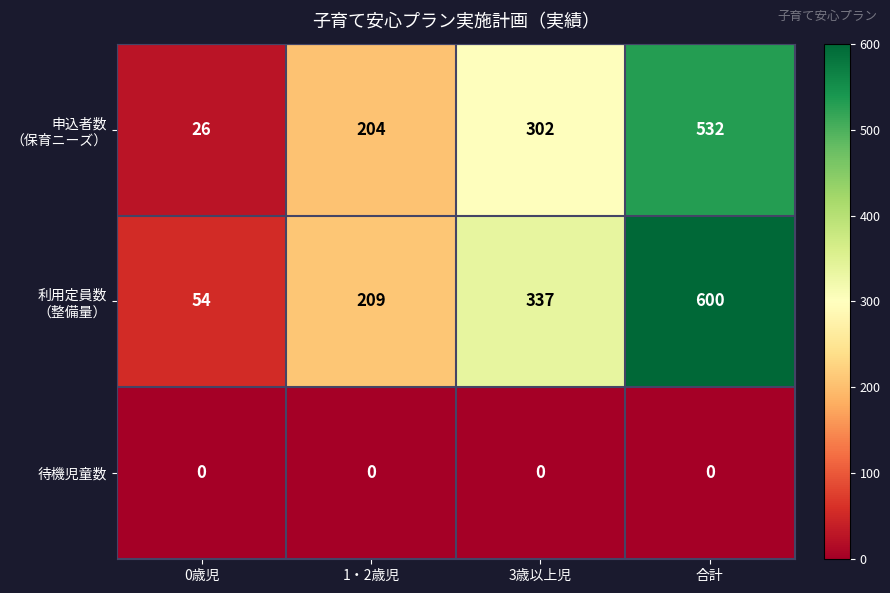

What is the total value across all series at 3歳以上児?

639